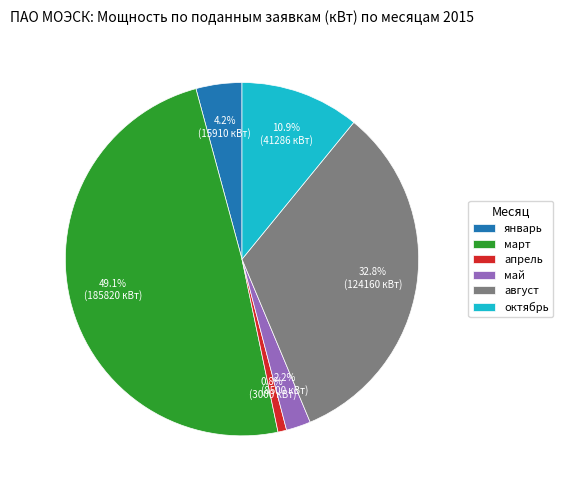

To the nearest percent, what is the average slice percentage?

17%